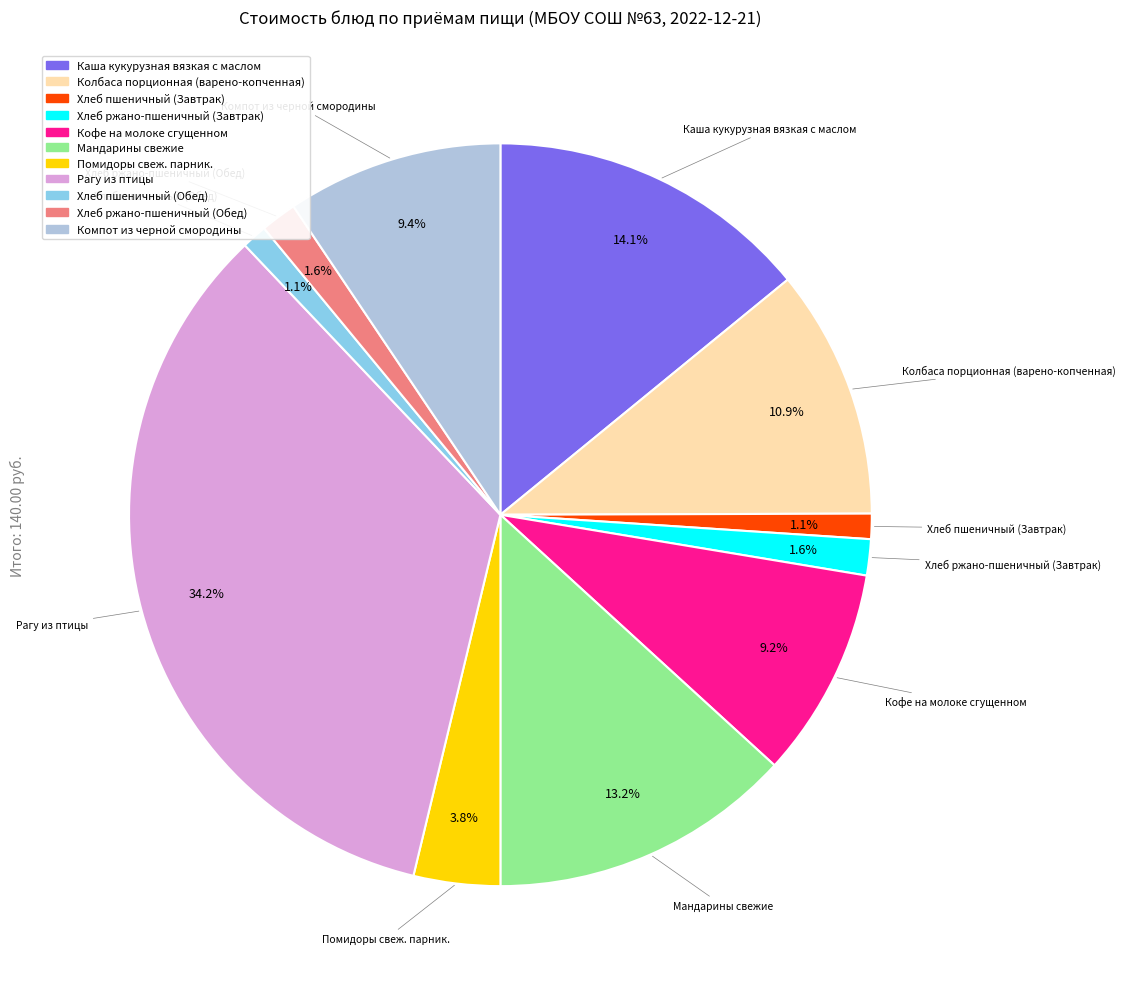

What is the largest slice in the pie chart?

Рагу из птицы